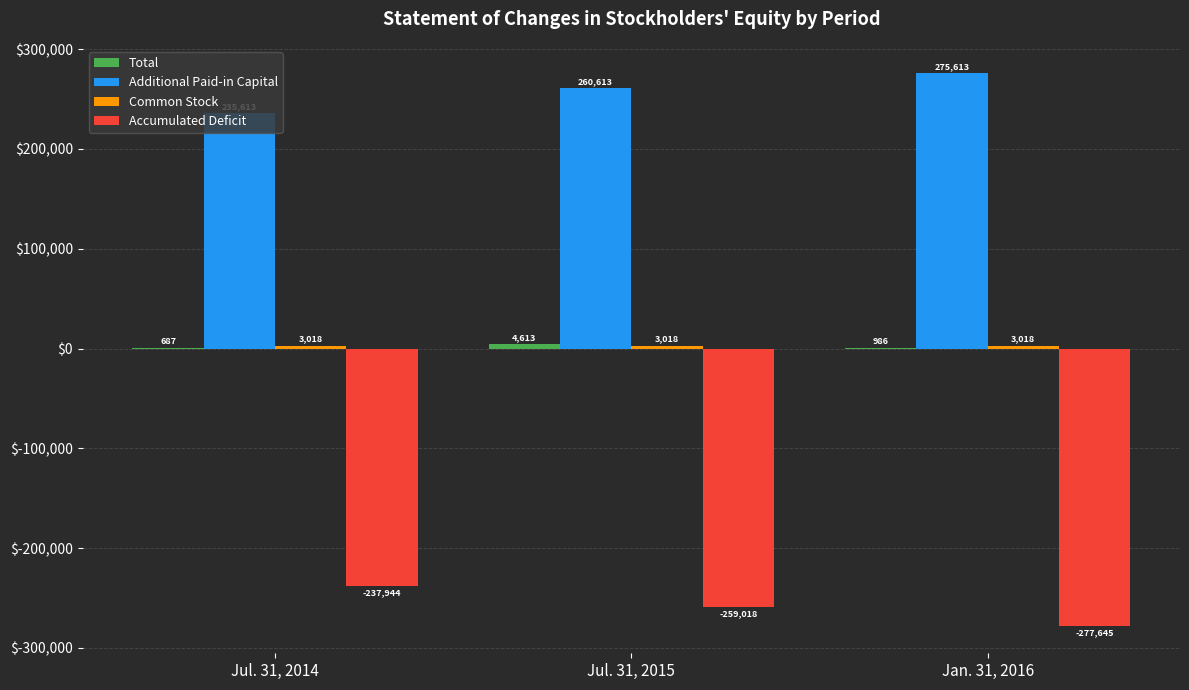

What is the sum of the Accumulated Deficit values at Jul. 31, 2014 and Jan. 31, 2016?

-515589